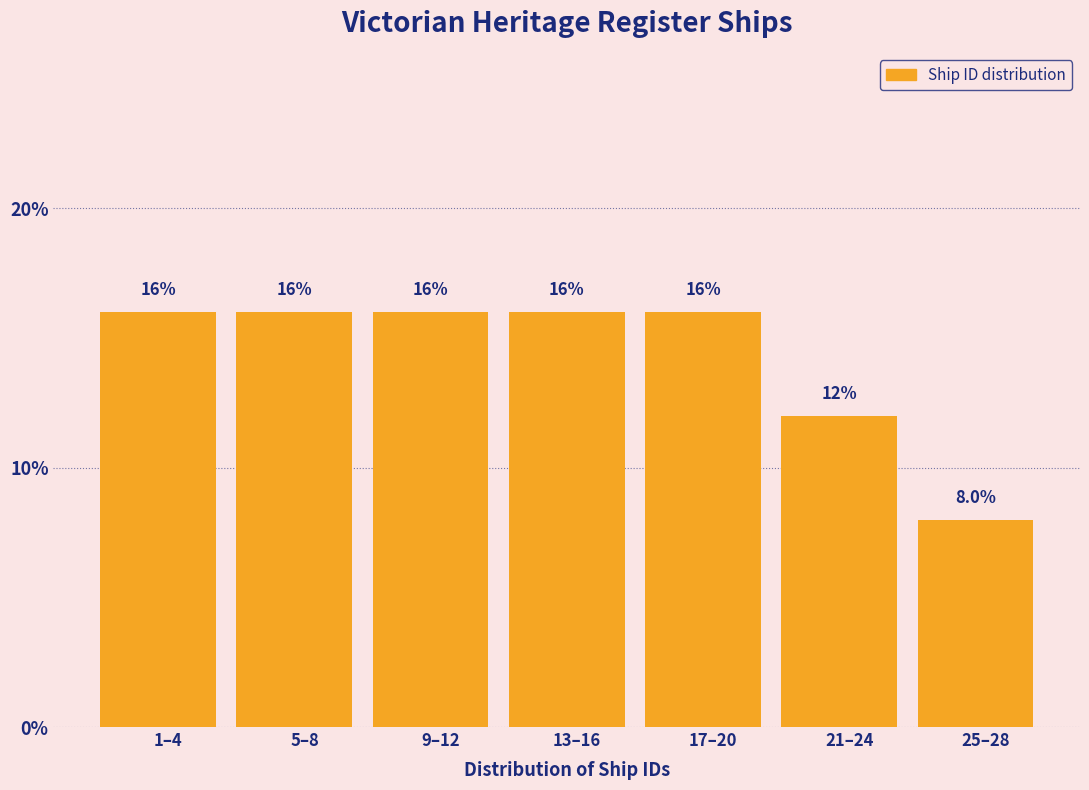

Reading left to right, what are all the values shown in this chart?

16	16	16	16	16	12	8